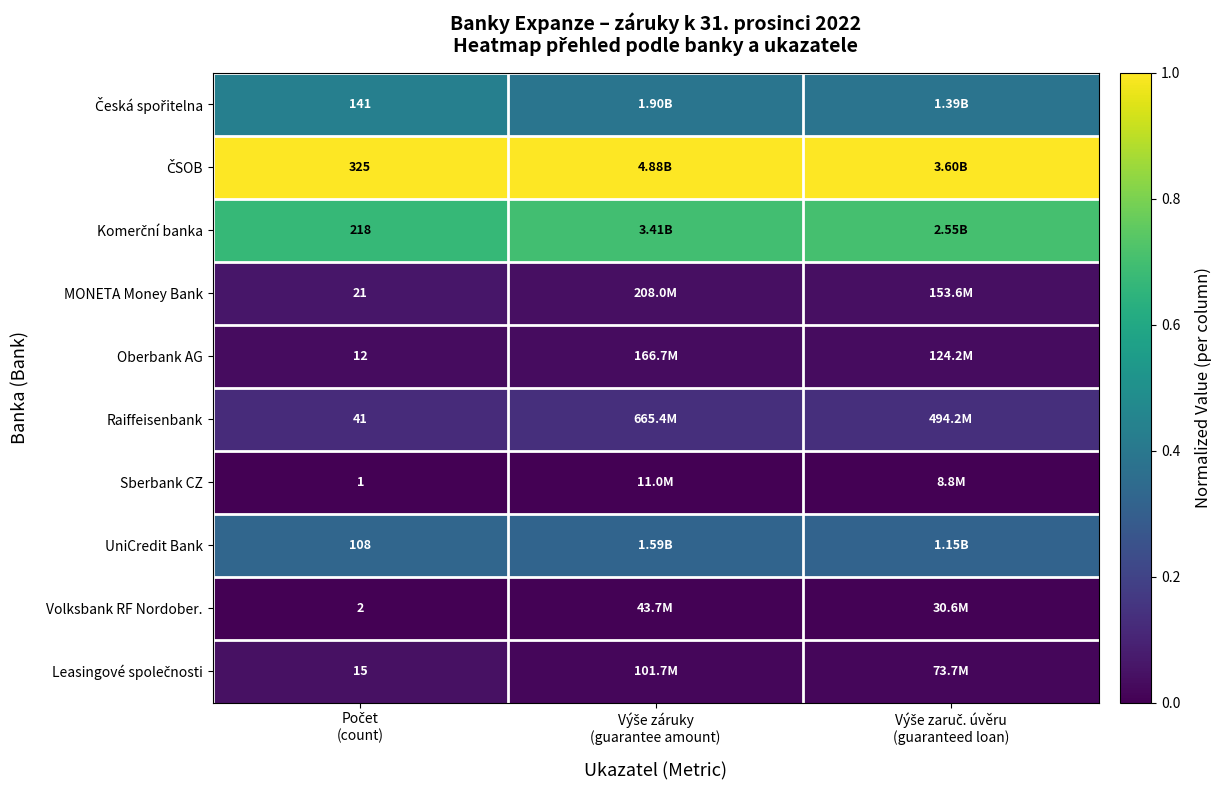

Where is UniCredit Bank nearest to the value 0?

Výše zaruč. úvěru (guaranteed loan)